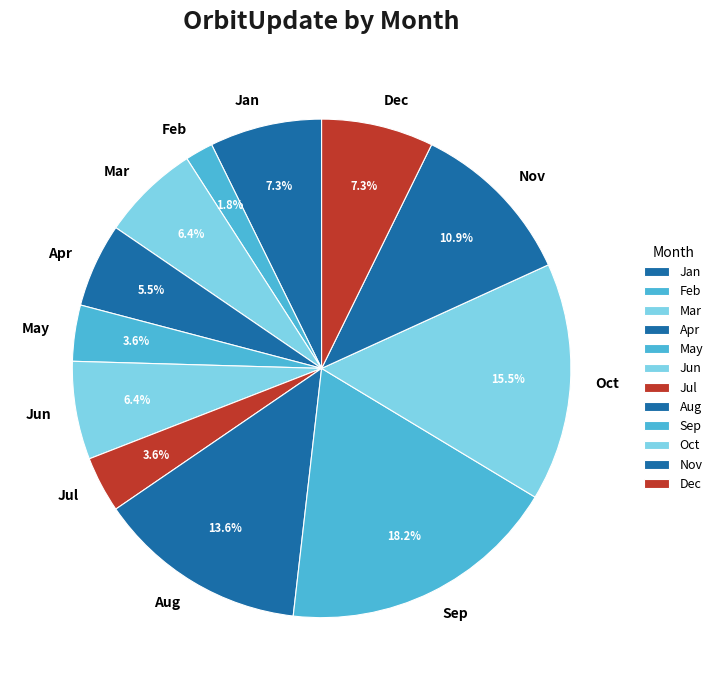

Does Apr represent more than half of the total?

No